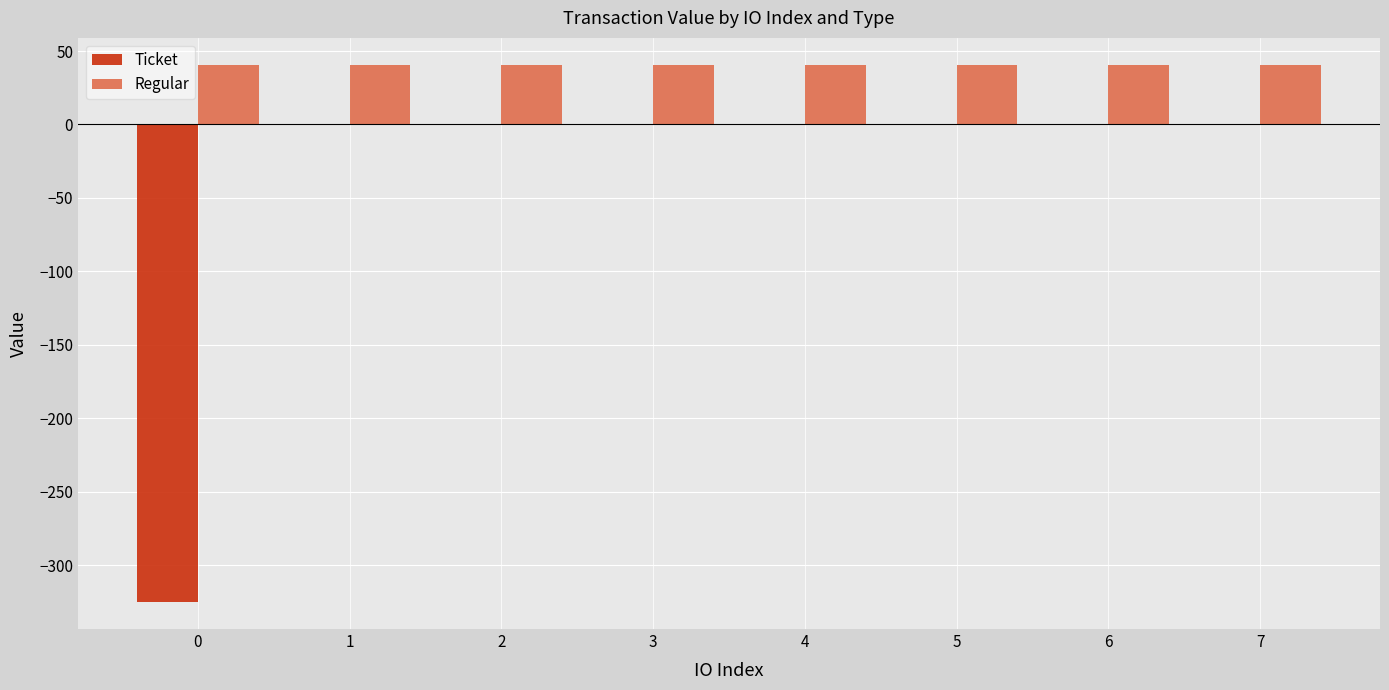

True or false: Ticket has a value of 169.3 at 1.

False